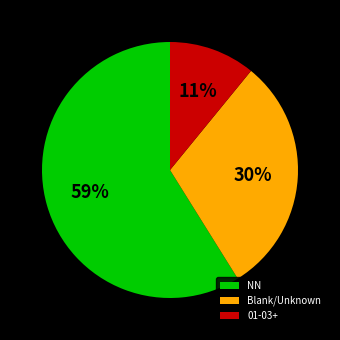

How many slices are in this pie chart?

3